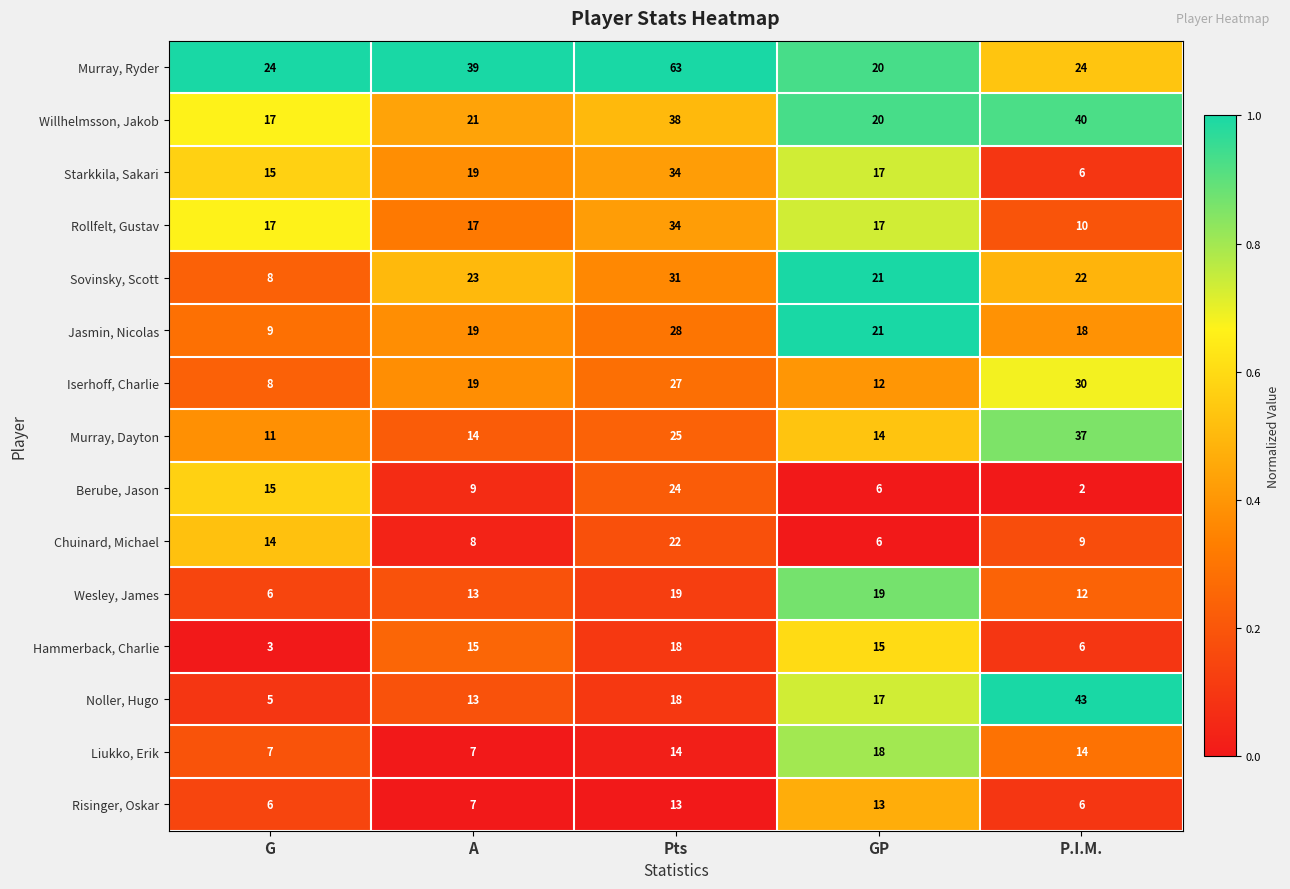

Which series changed the most between A and GP?

Murray, Ryder